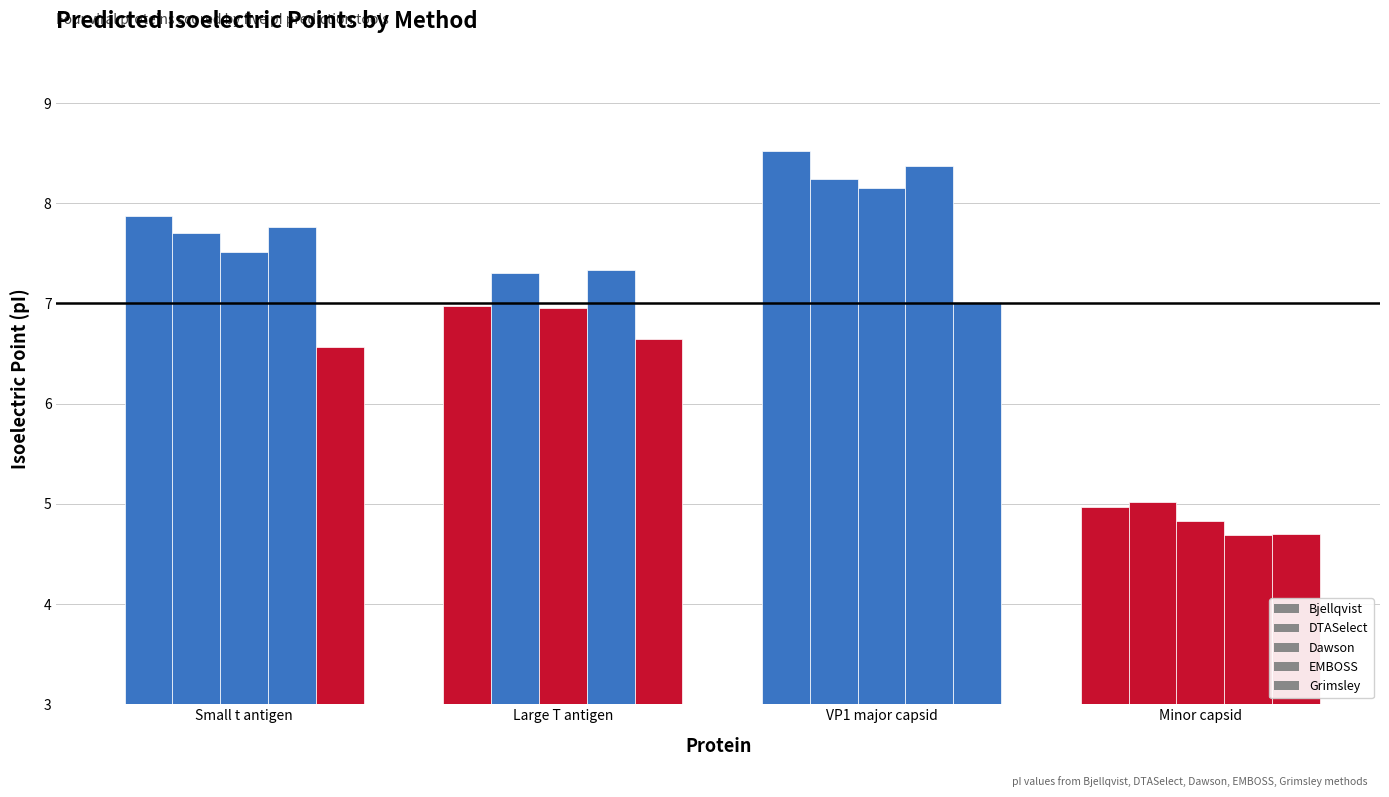

What value does the Bjellqvist series have at Large T antigen?

7.0